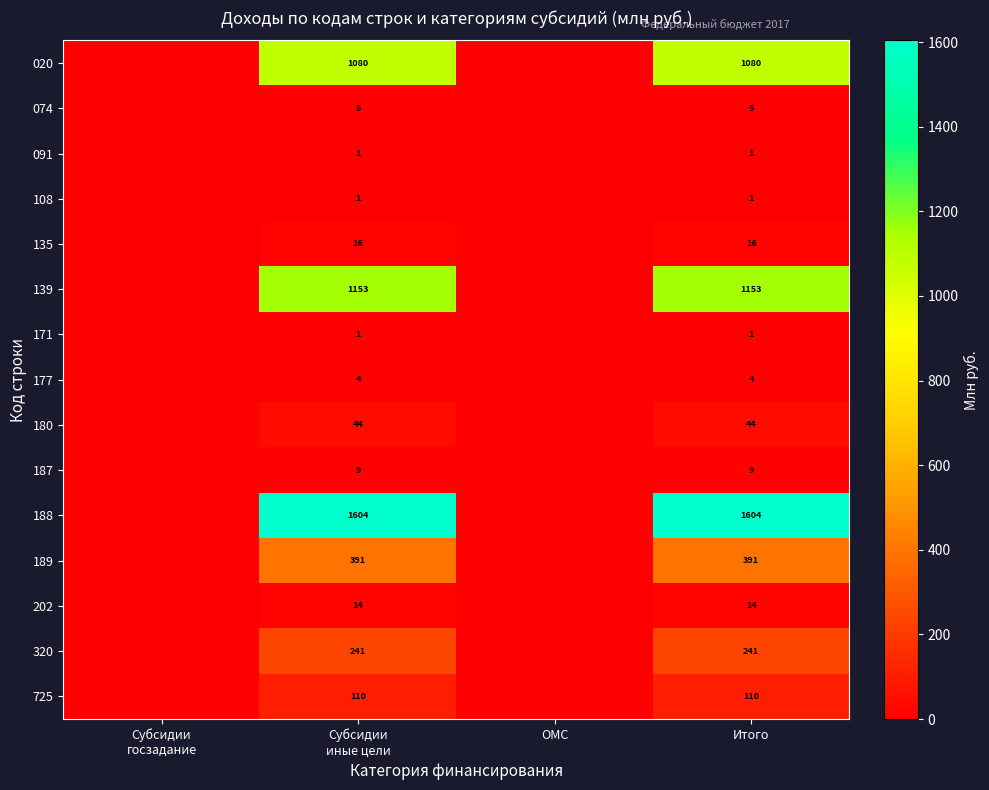

Is it true that 091 equals 1 at Итого?

True